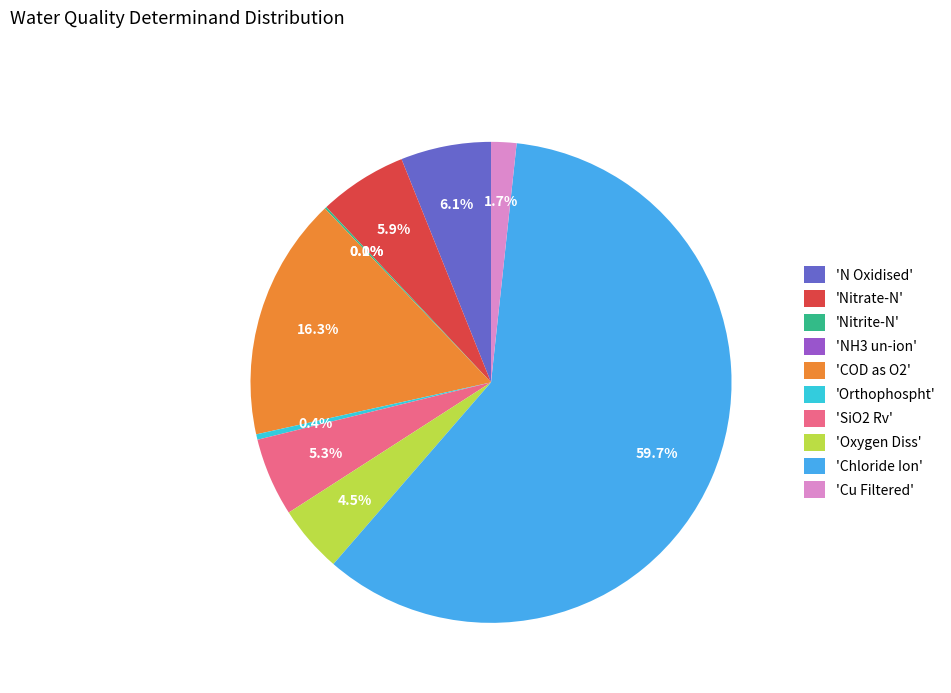

Is 'Chloride Ion' the majority of the pie?

Yes